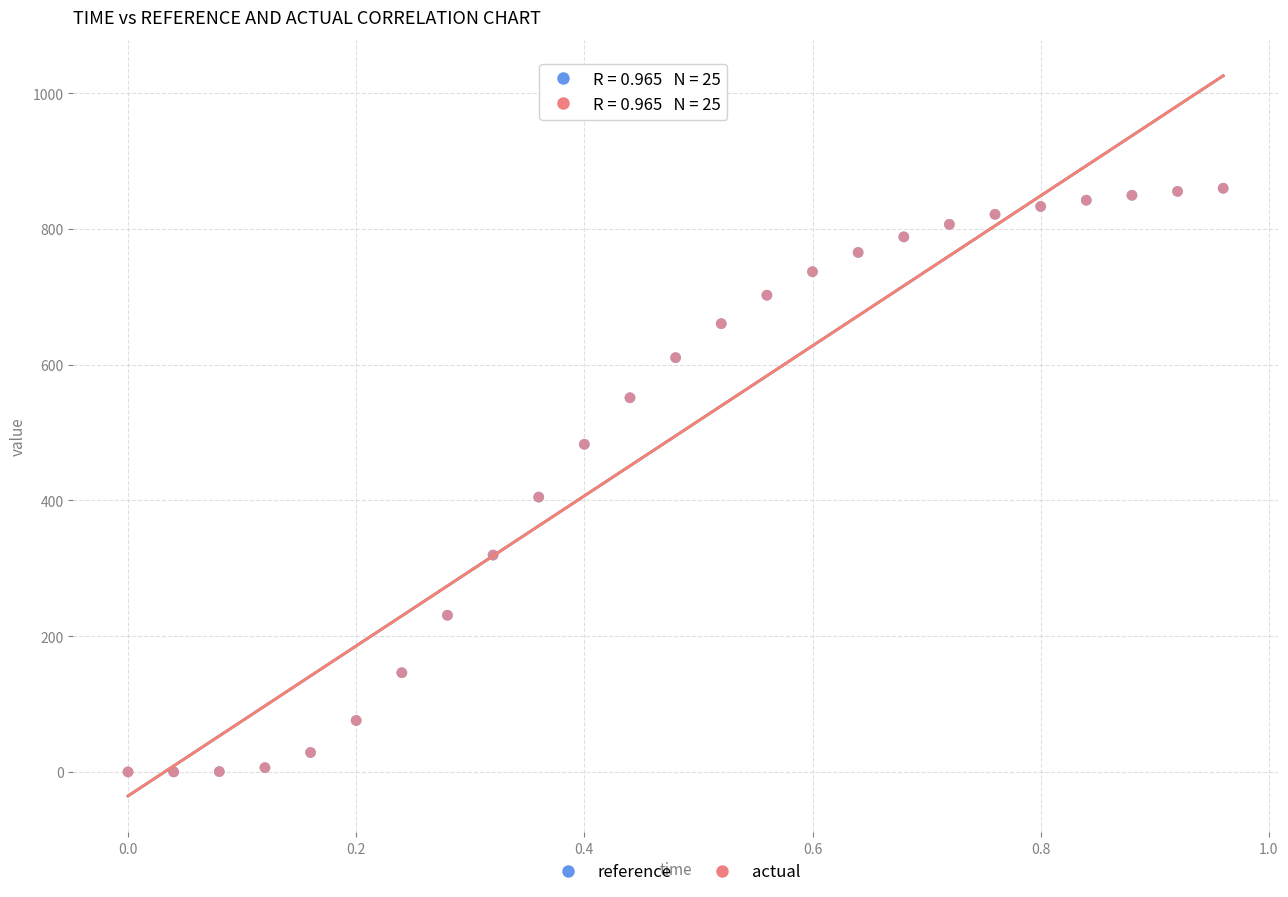

Which series has the widest spread of Y values?

actual